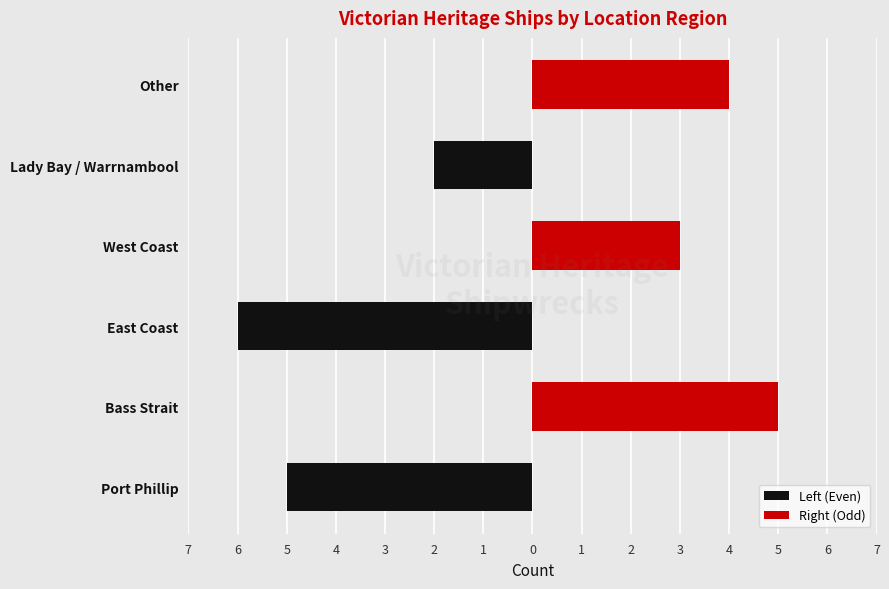

Rank the series by their maximum value, from highest to lowest.

Right (Odd), Left (Even)